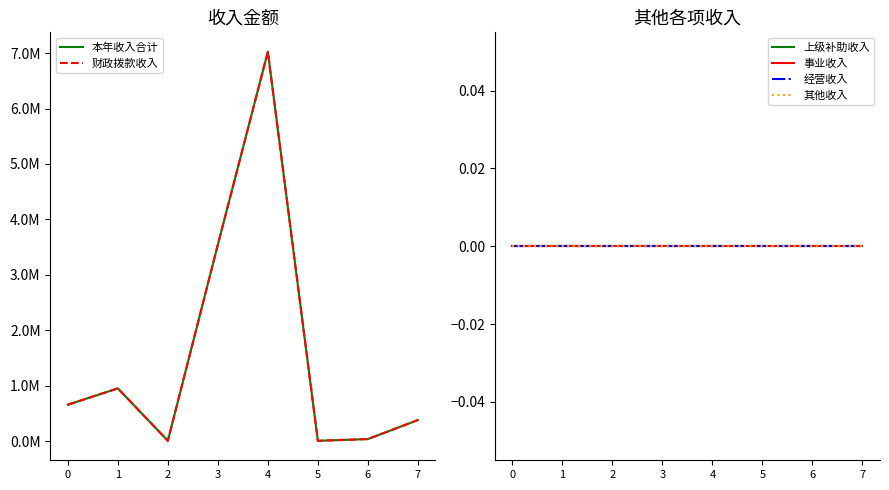

What is the difference between the 财政拨款收入 values at 0 and 1?

294262.4